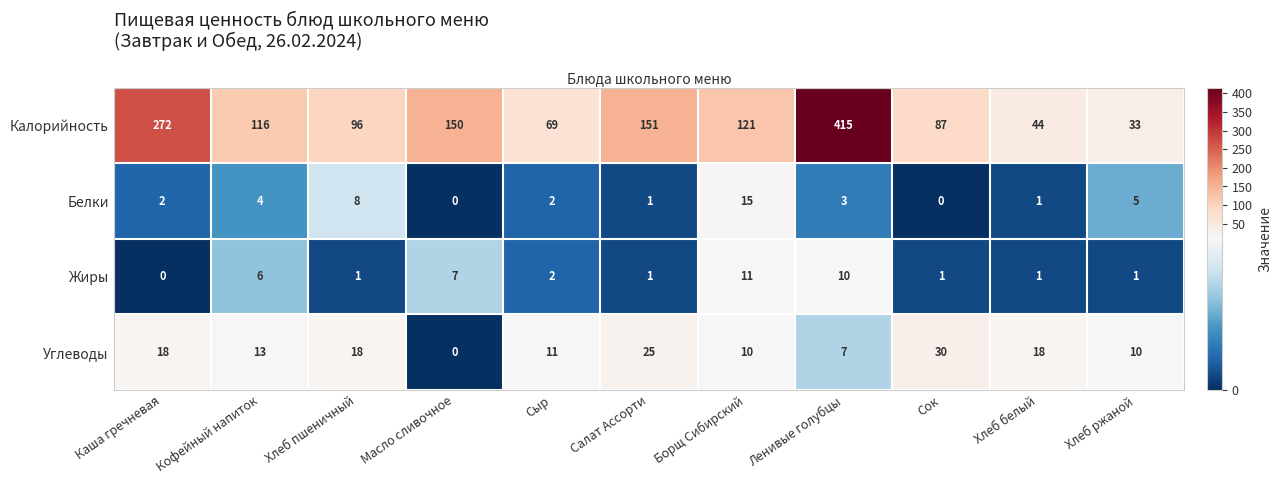

At which label does Калорийность first exceed 116?

Каша гречневая